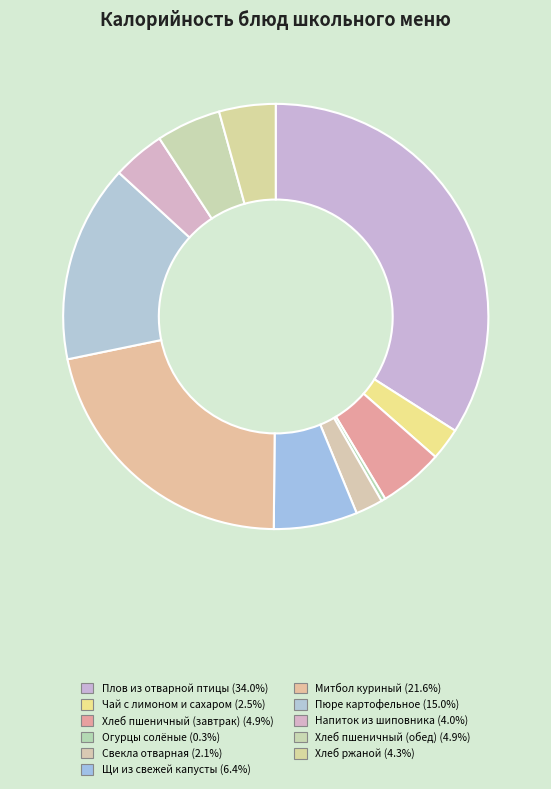

Which has a higher value, Напиток из шиповника or Хлеб ржаной?

Хлеб ржаной